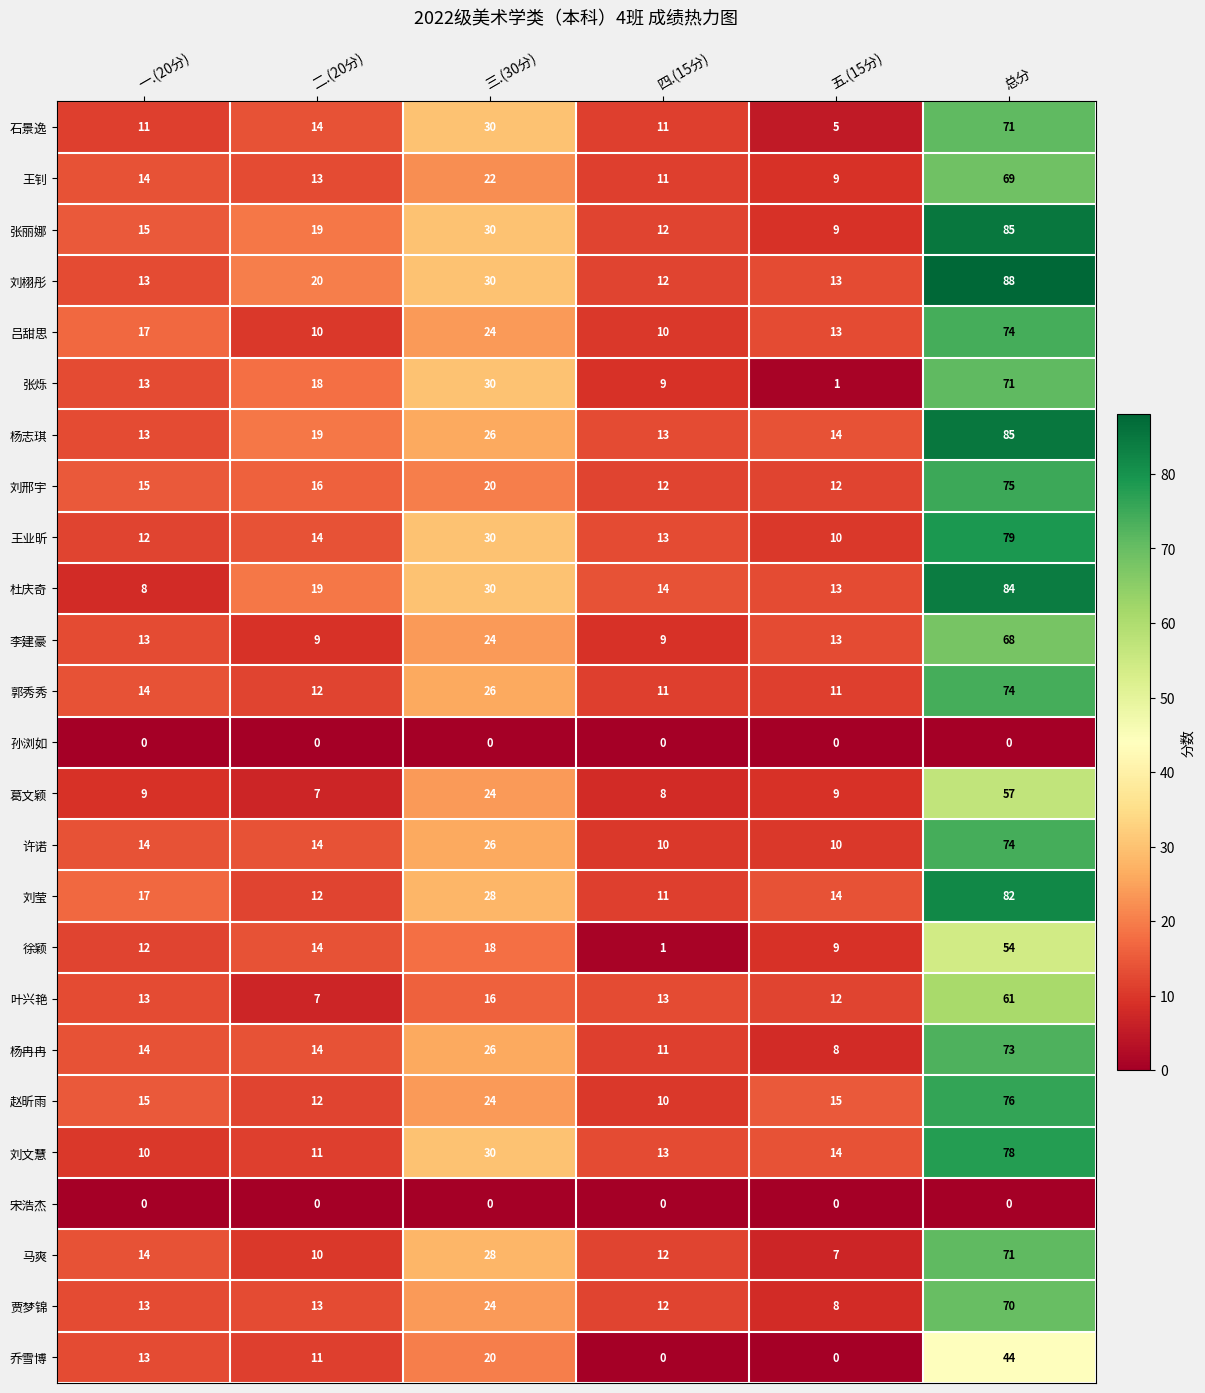

Between 二.(20分) and 总分, which series saw the biggest shift?

刘莹